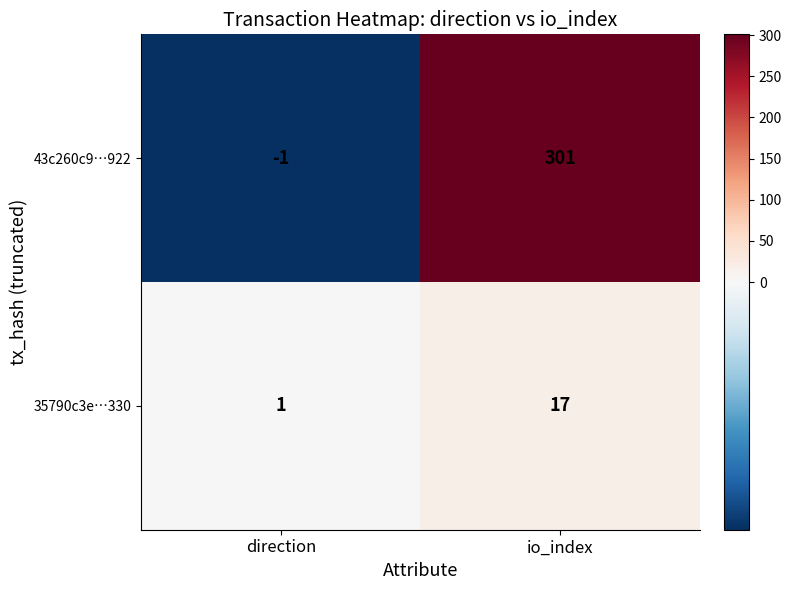

Reading right to left, list all the values displayed in this chart.

43c260c9…922: io_index=301	direction=-1
35790c3e…330: io_index=17	direction=1